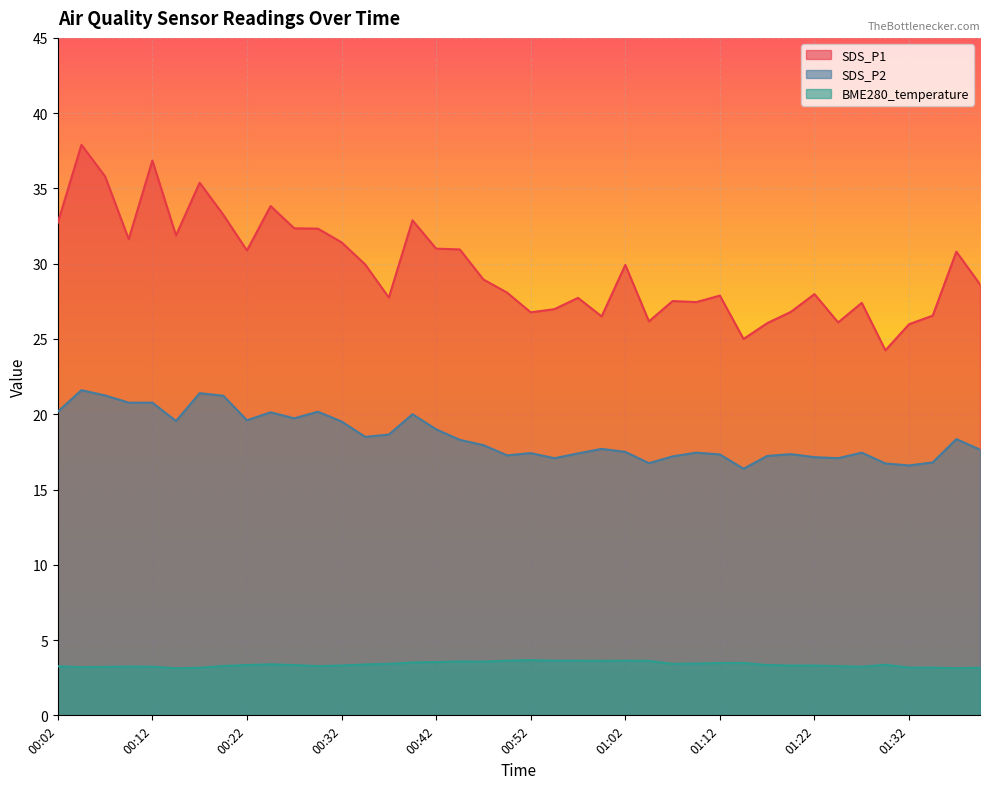

Rank the series at 00:44 from lowest to highest value.

BME280_temperature, SDS_P2, SDS_P1